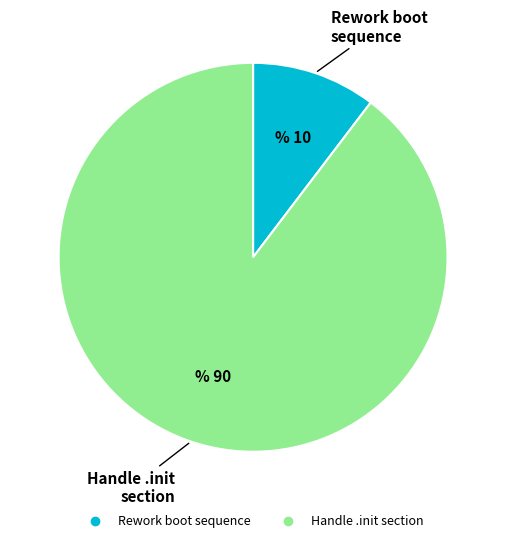

True or false: Rework boot sequence accounts for 10% of the total.

True